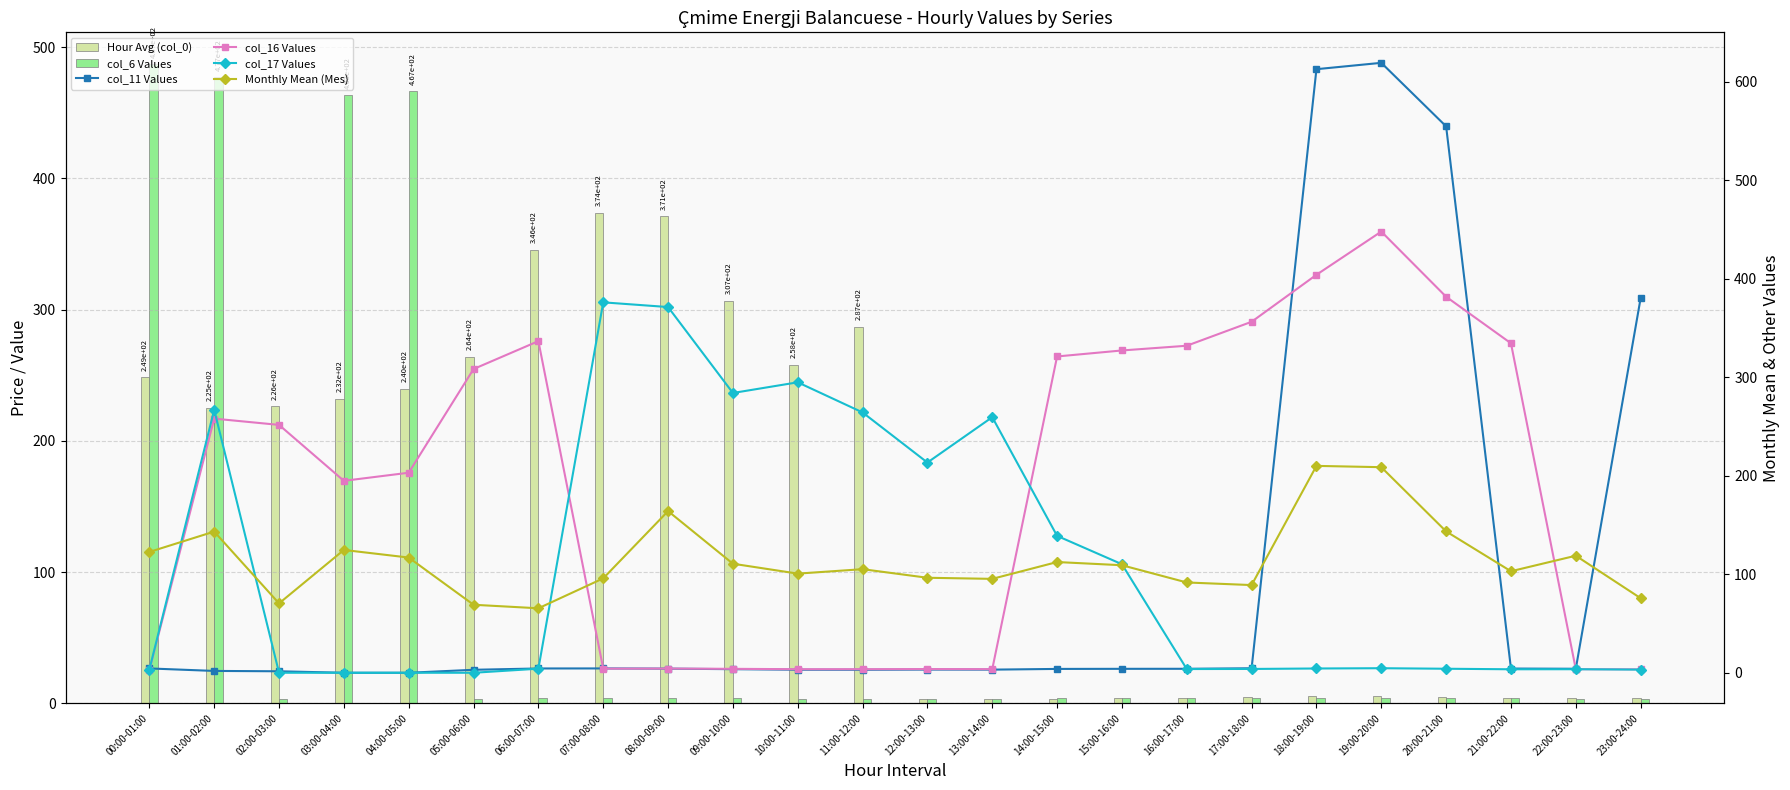

What is the difference between the maximum and minimum values in the col_6 Values series?

484.0